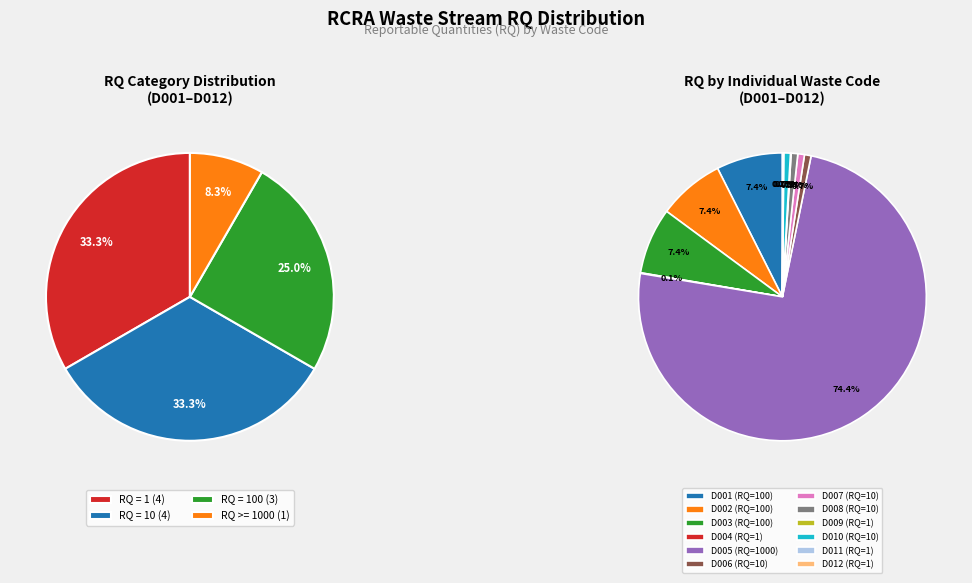

What is the largest slice in the pie chart?

D005 (Barium)